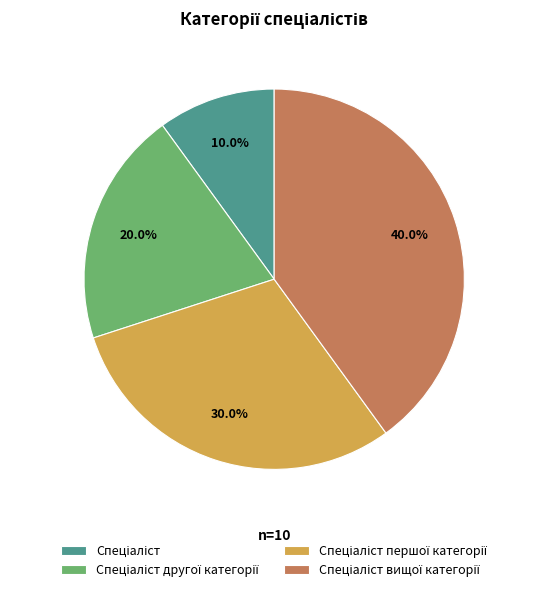

Does any single category account for the majority?

No